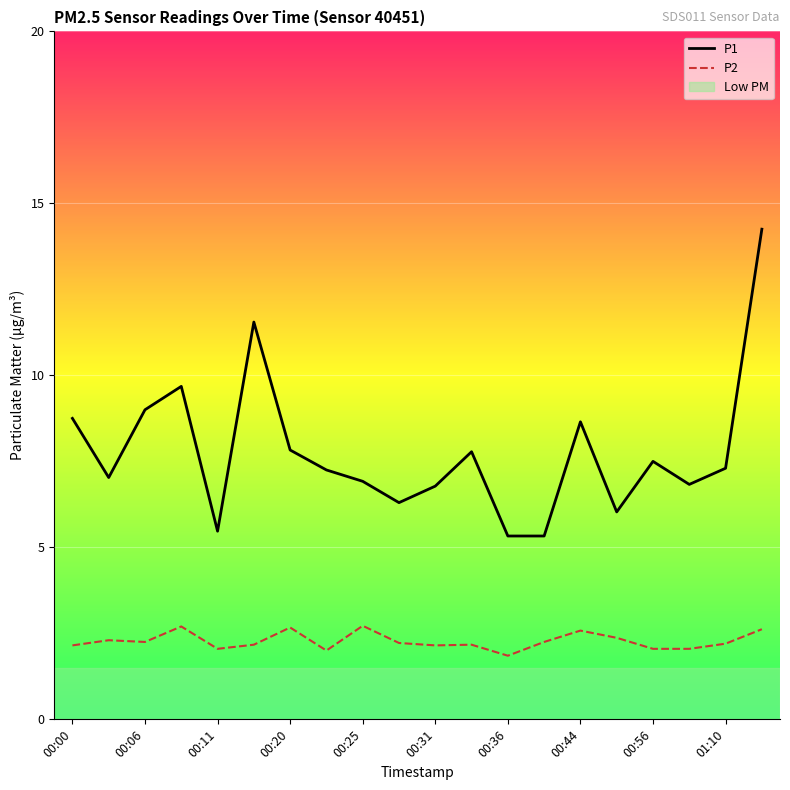

What is the minimum value for P2?

1.9